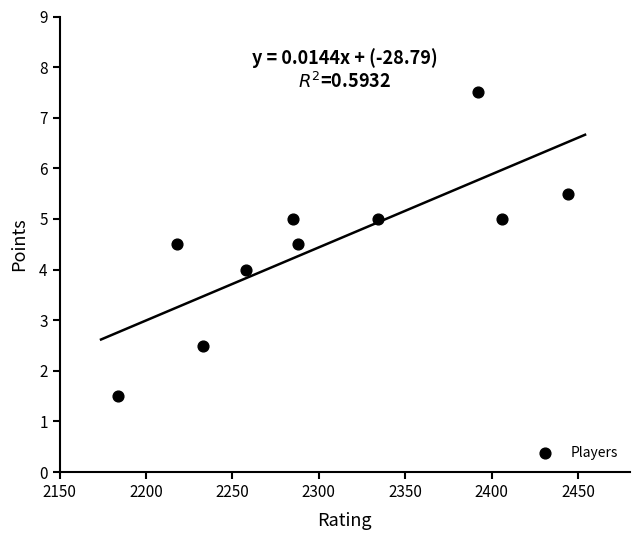

What is the range of Y values (max minus min)?

6.0